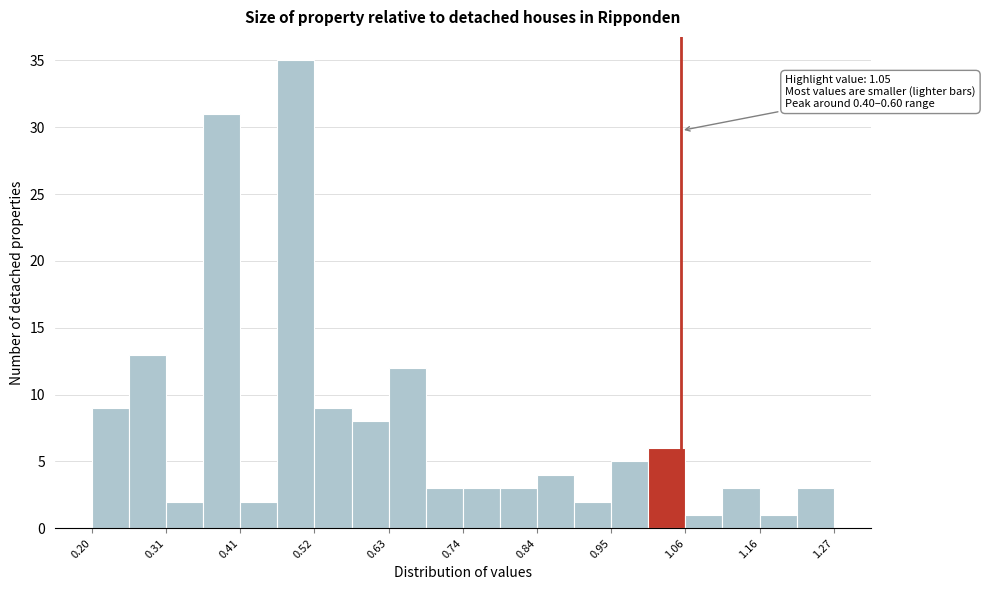

Around what value on the x-axis is the tallest bar? Give the approximate position of its centre, as read against the axis.

0.50